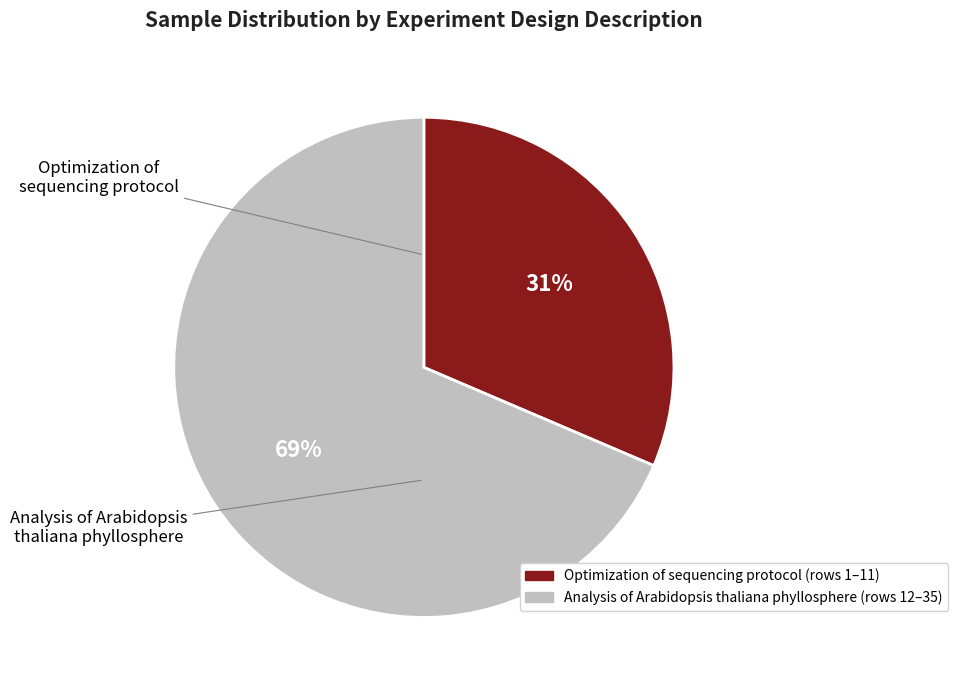

Is the sum of Analysis of Arabidopsis thaliana phyllosphere and Optimization of sequencing protocol greater than half?

Yes